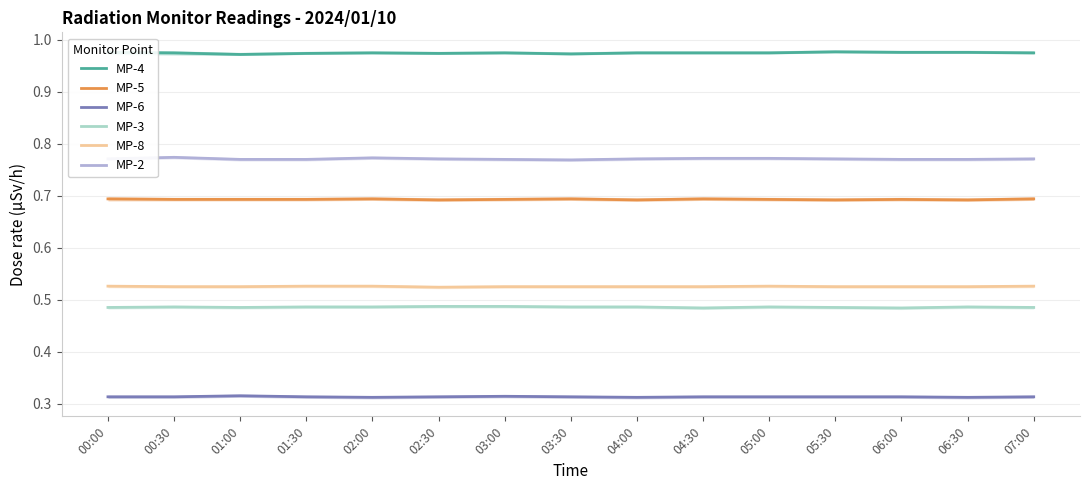

What is the sum of all MP-3 values?

7.3